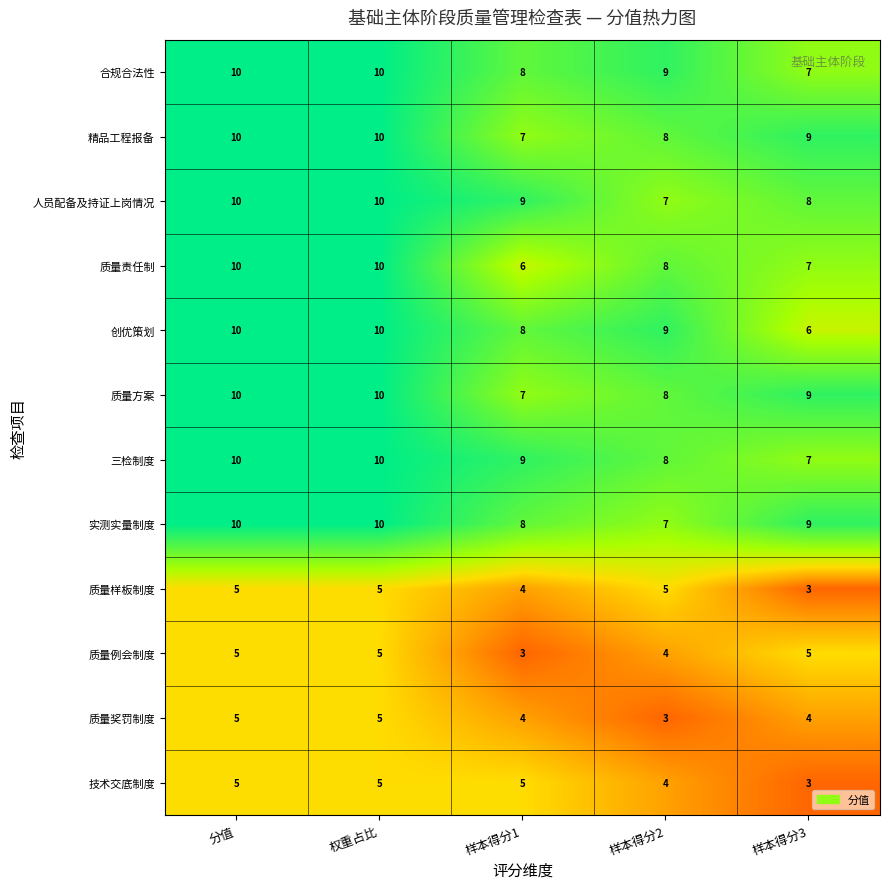

Is the value of 质量责任制 at 样本得分1 greater than the value of 质量方案 at 样本得分1?

No